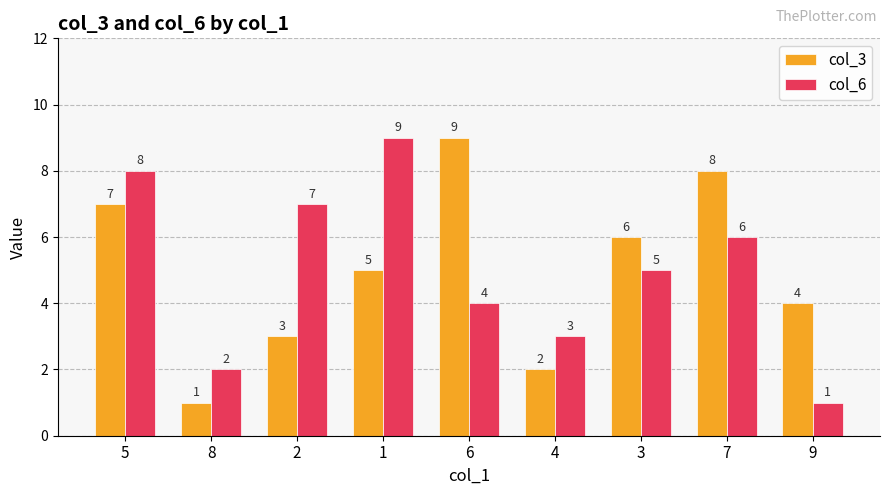

What is the minimum value shown in the chart?

1